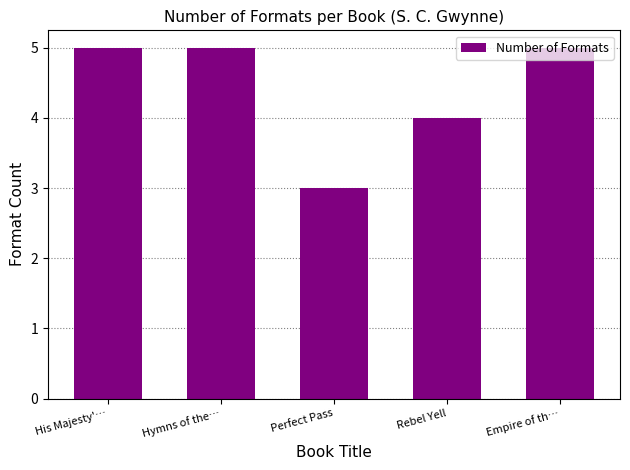

How many values are below 5?

2